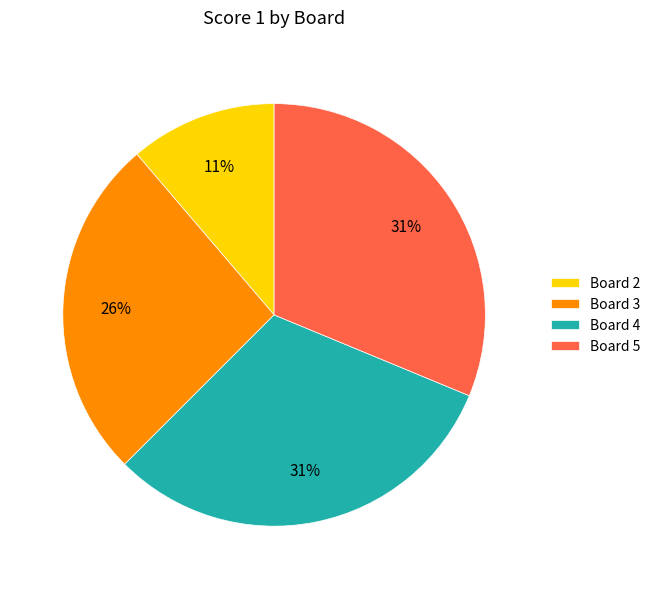

What is the smallest slice in the pie chart?

Board 2